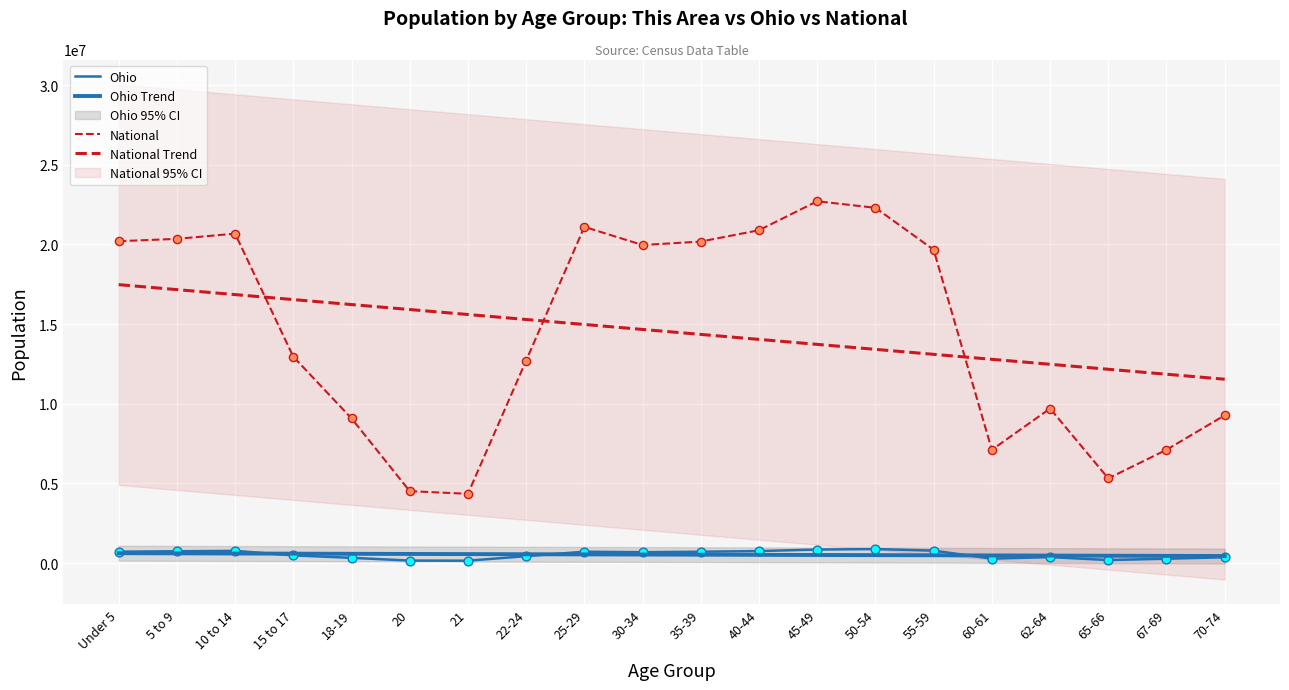

Which series has the largest total across all categories?

National